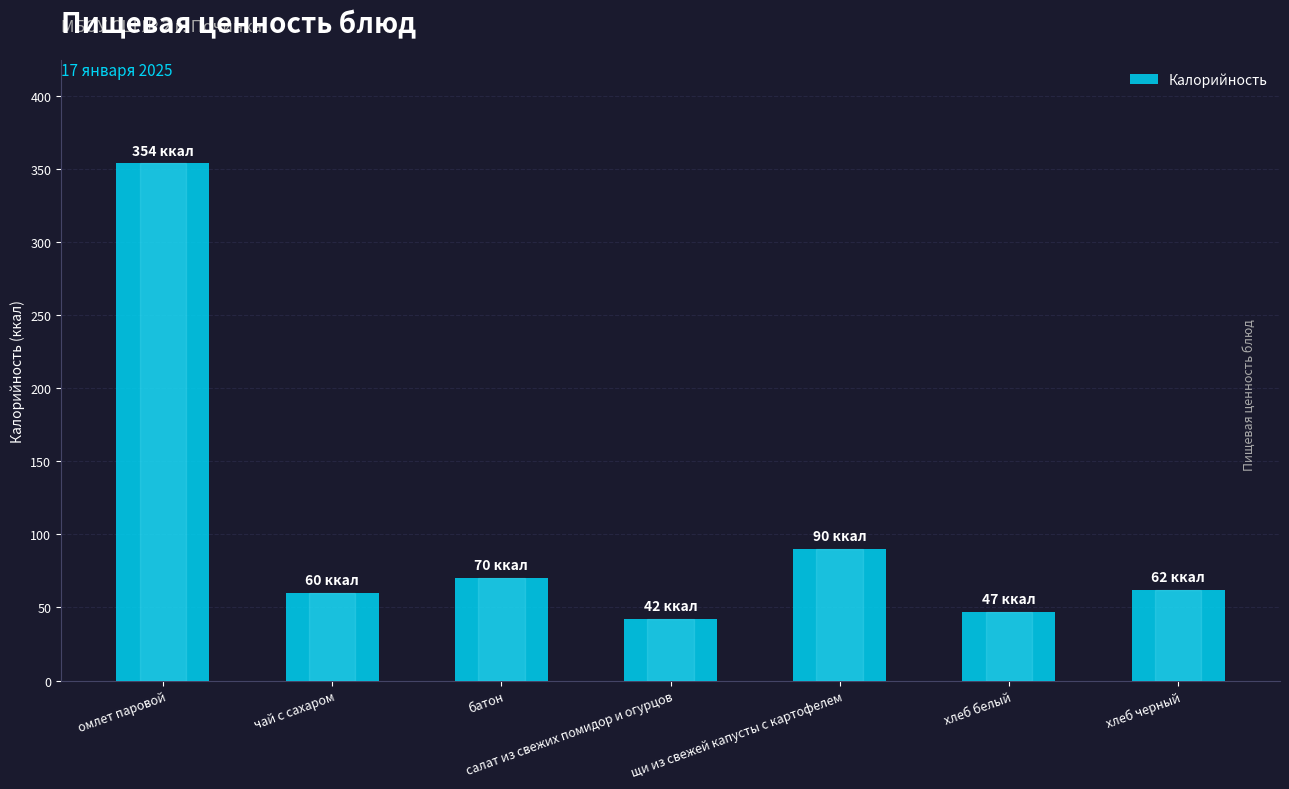

Is it true that the value at чай с сахаром is 16?

False